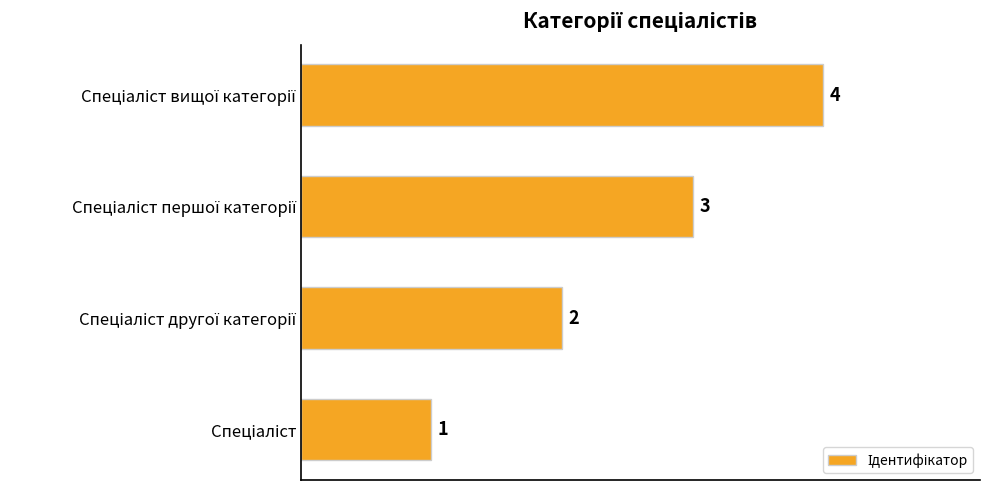

What is the difference between the maximum and minimum values?

3